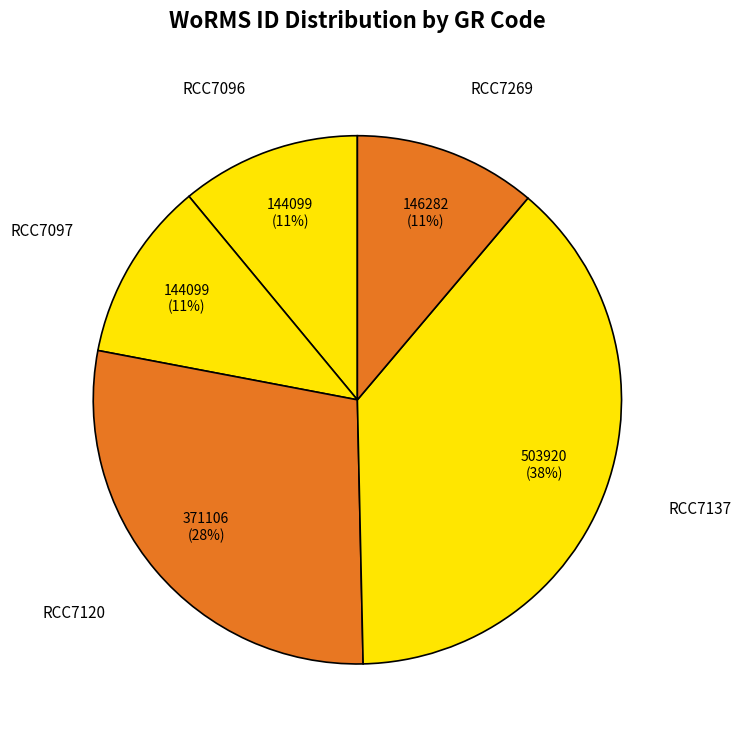

Do RCC7096 and RCC7120 together represent more than half of the pie?

No